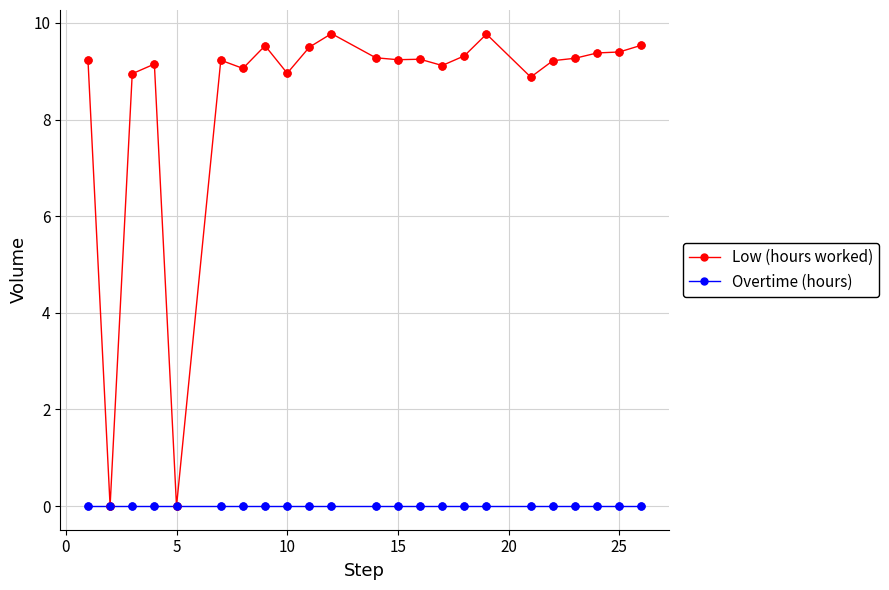

Which series has the largest range (max minus min)?

Low (hours worked)